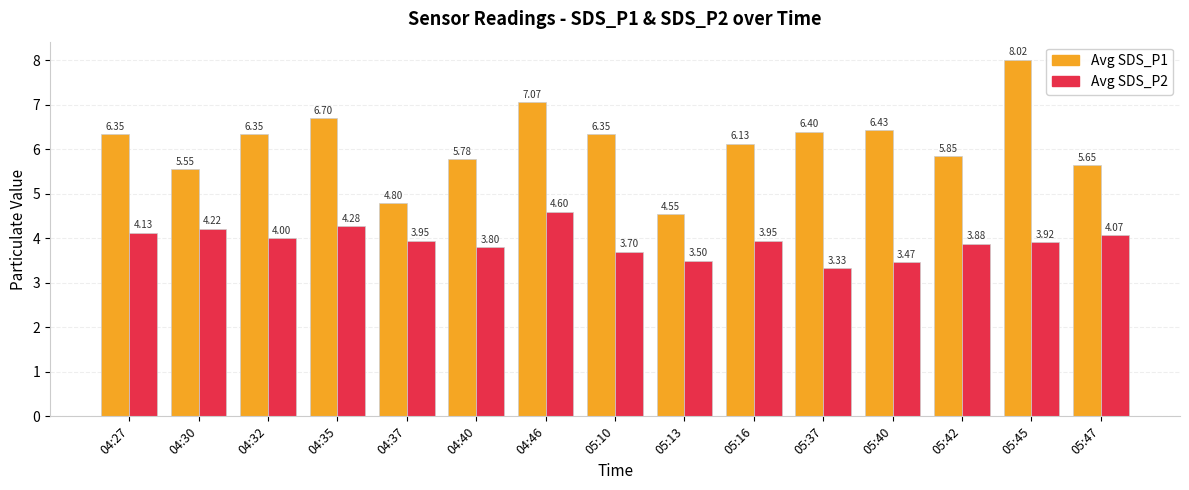

Which series has the widest spread of values?

Avg SDS_P1